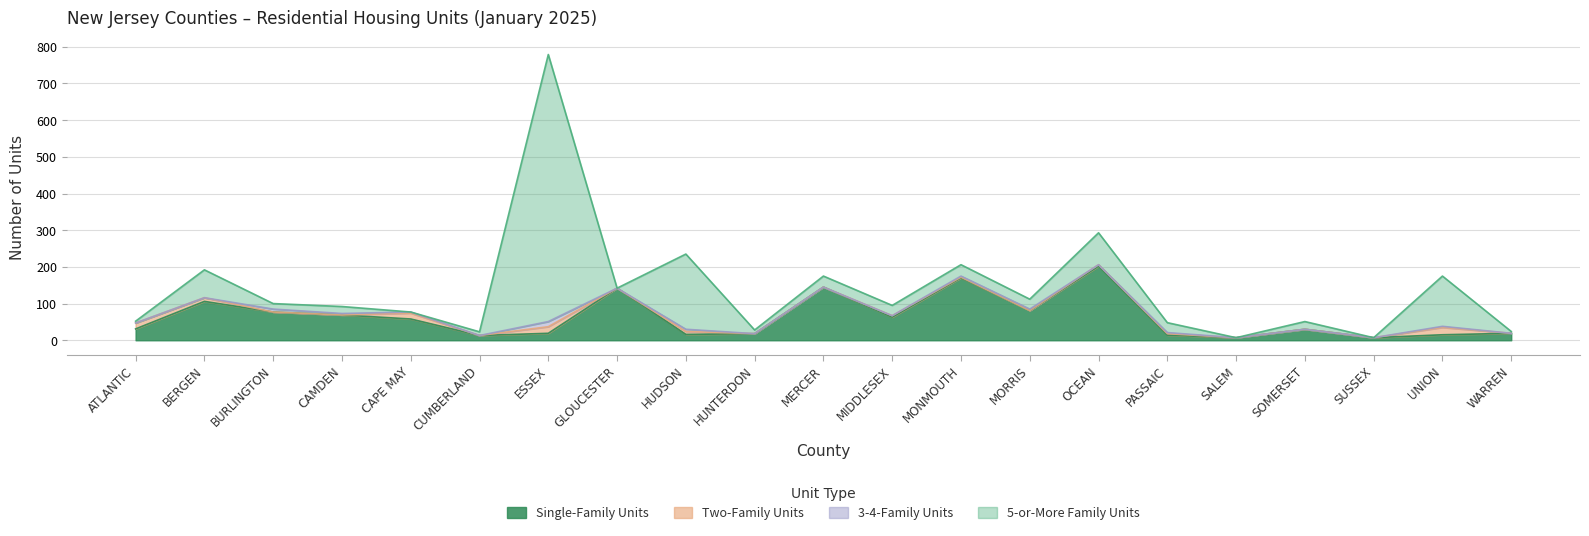

Is the value of 5-or-More Family Units at MIDDLESEX greater than the value of 3-4-Family Units at MERCER?

Yes